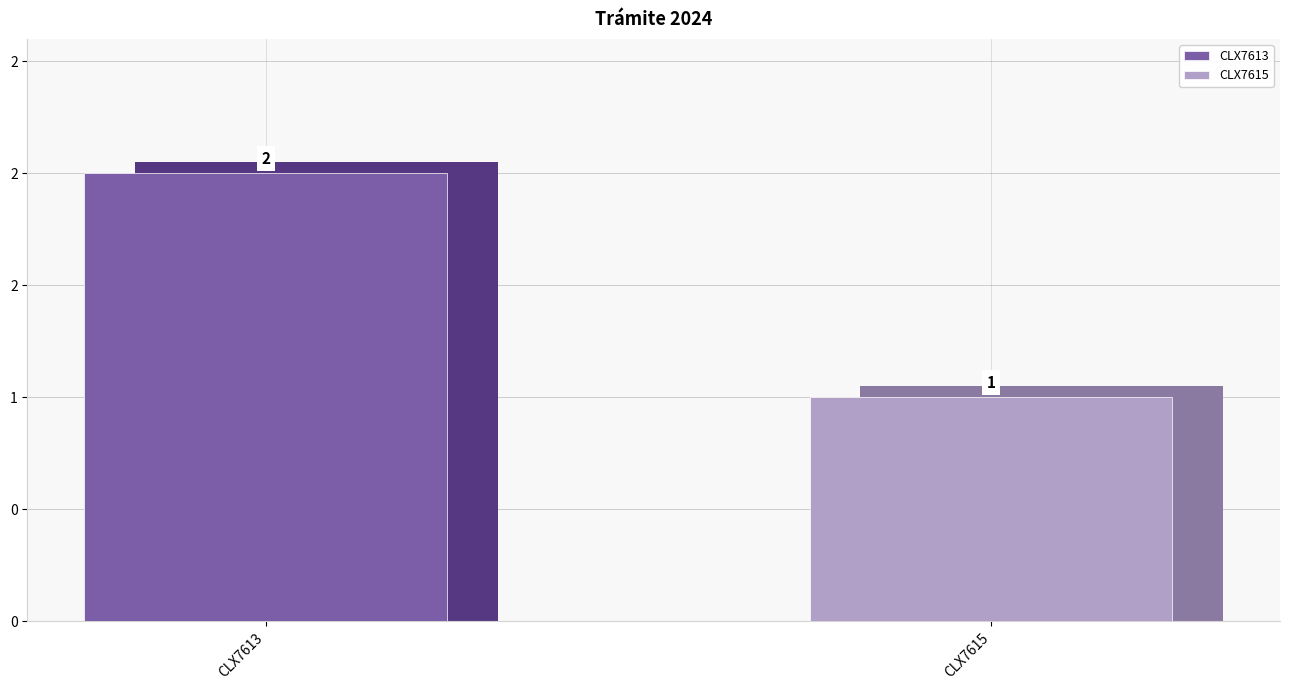

List the labels in order of value, largest first.

CLX7613, CLX7615